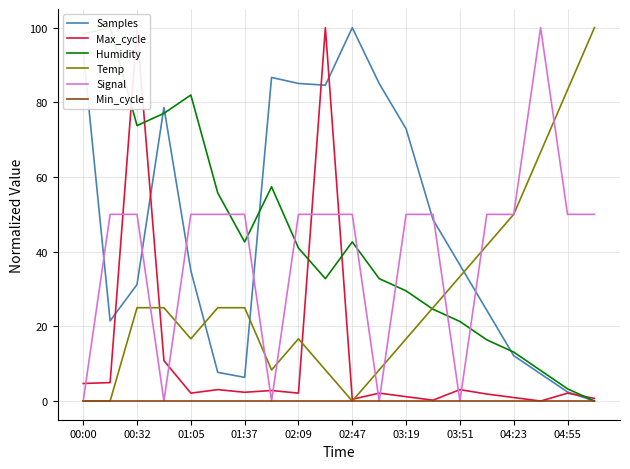

The value of Min_cycle at 00:32 is 0.0. True or false?

True